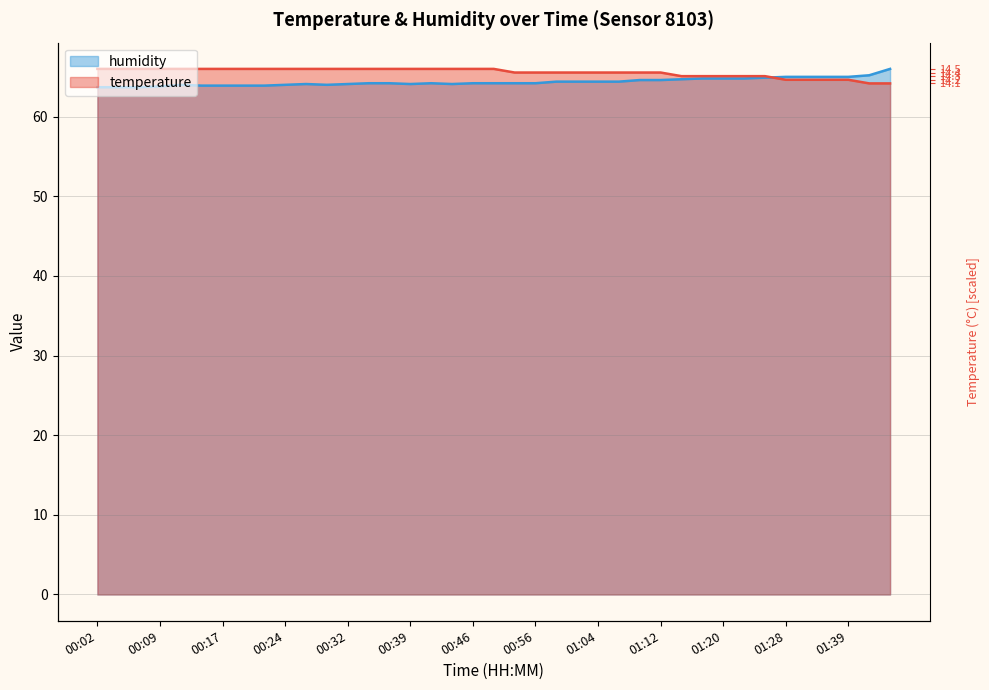

The value of humidity at 01:06 is 64.4. True or false?

True